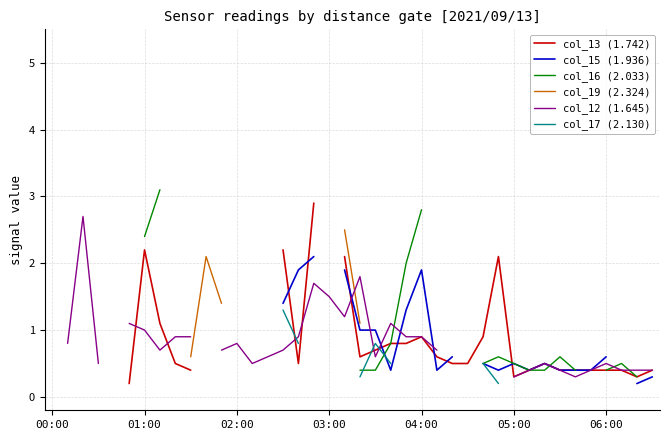

What is the value of the col_15 (1.936) point at the 26th from the left?

0.4